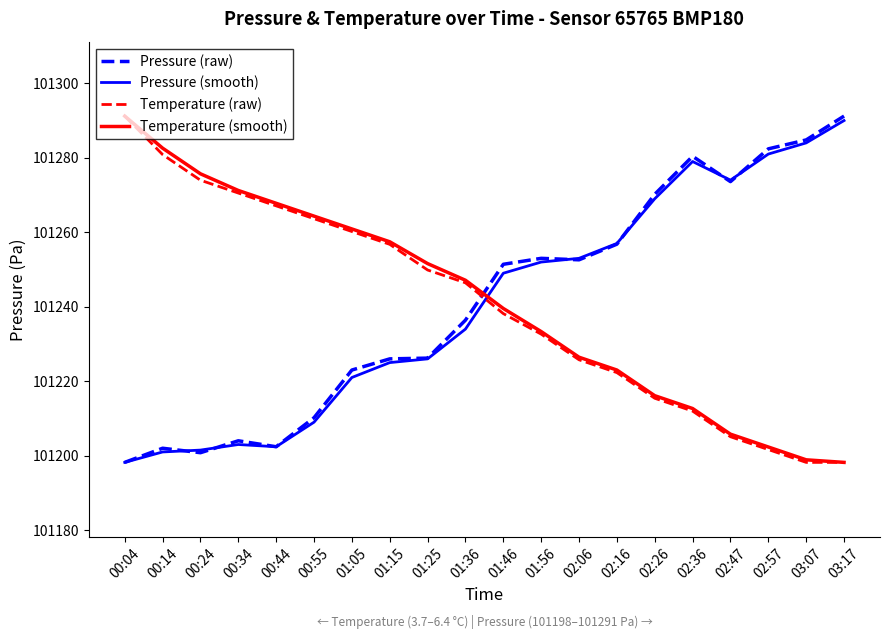

Where does the Temperature (smooth) series first go above 101247?

00:04